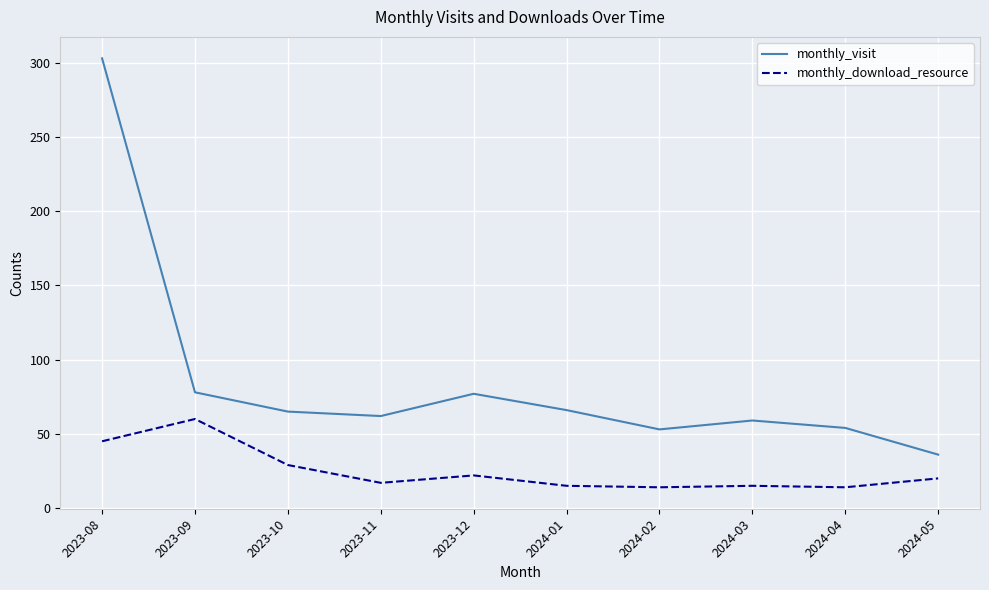

Rank the series by their maximum value, from lowest to highest.

monthly_download_resource, monthly_visit